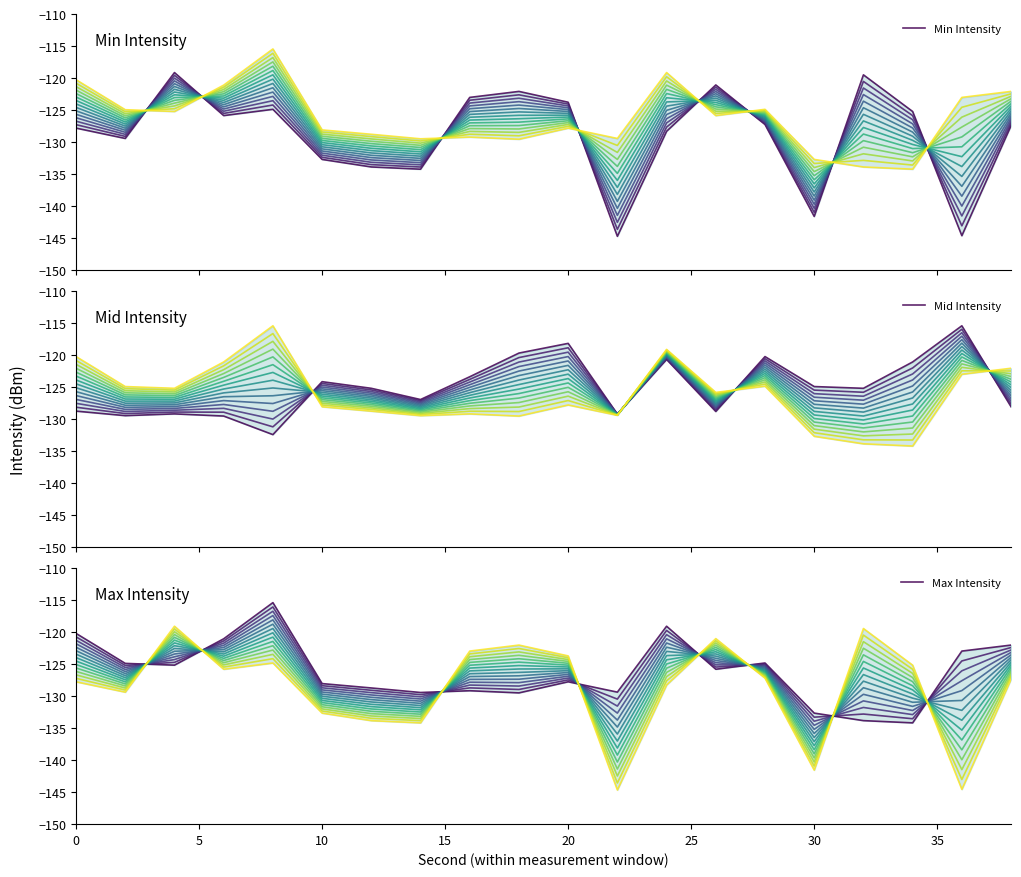

How many data points in Max Intensity are less than -125?

12